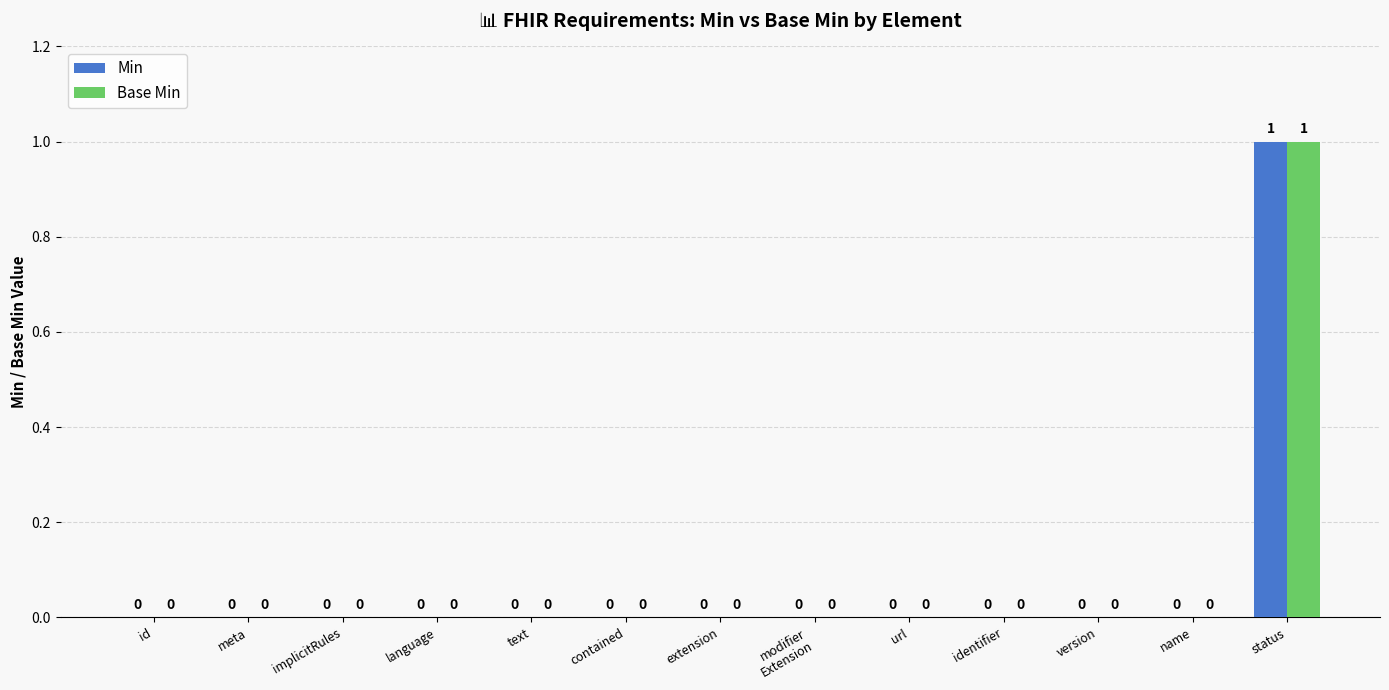

Are the bars horizontal?

No